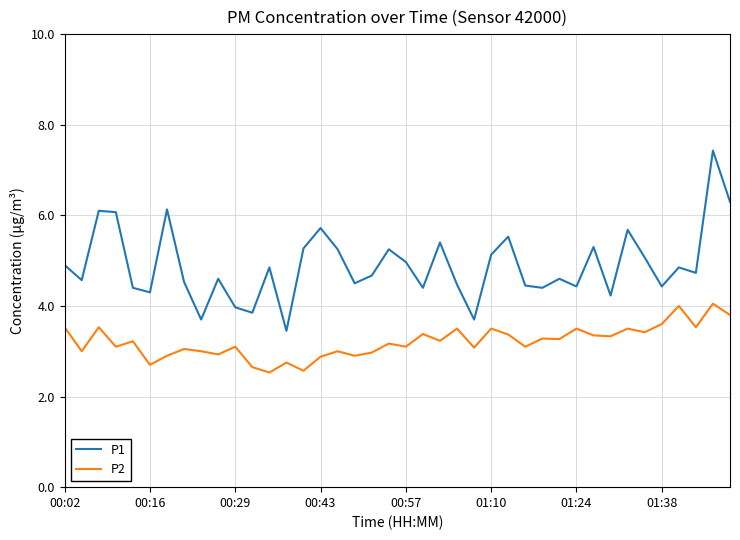

Which series has the largest total across all categories?

P1